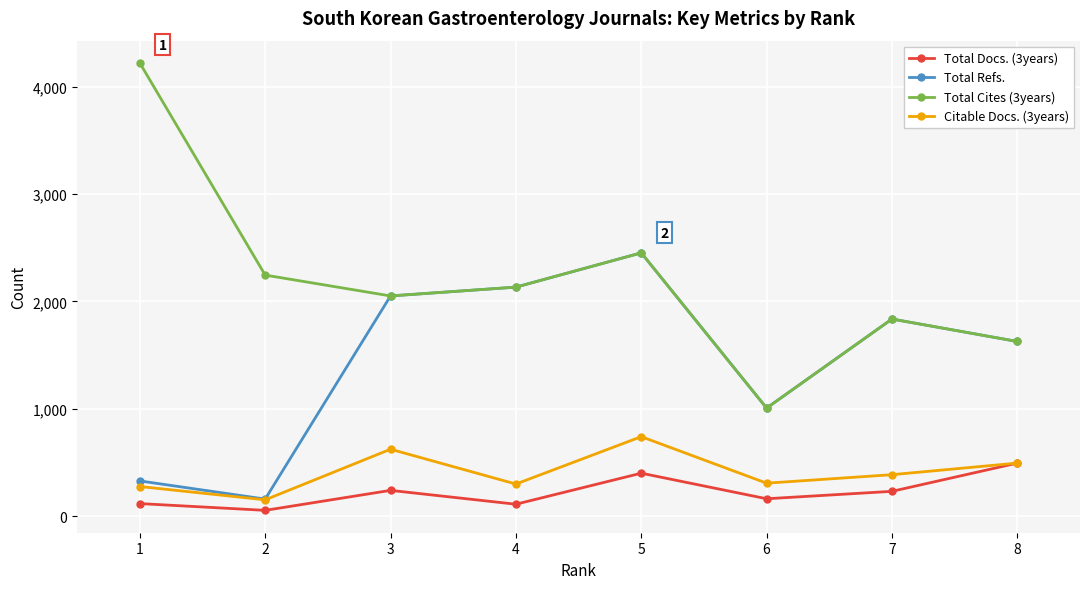

At which category does the chart reach its minimum across all series?

2